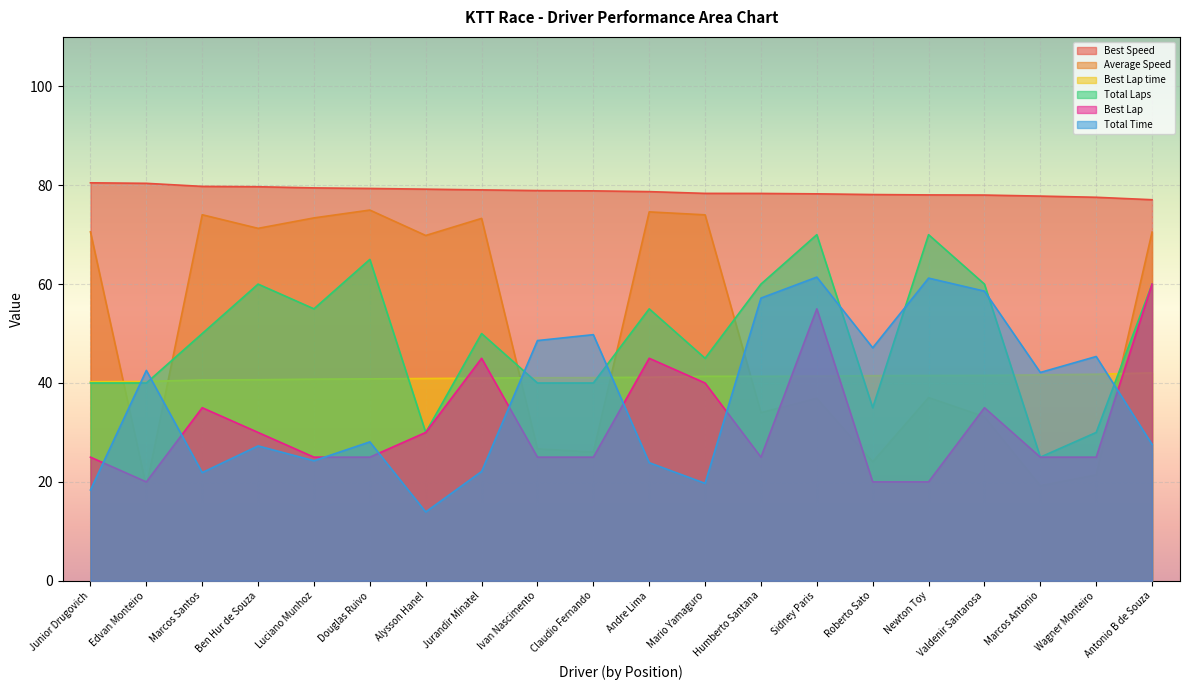

What is the spread (max minus min) of values at Newton Toy?

58.0